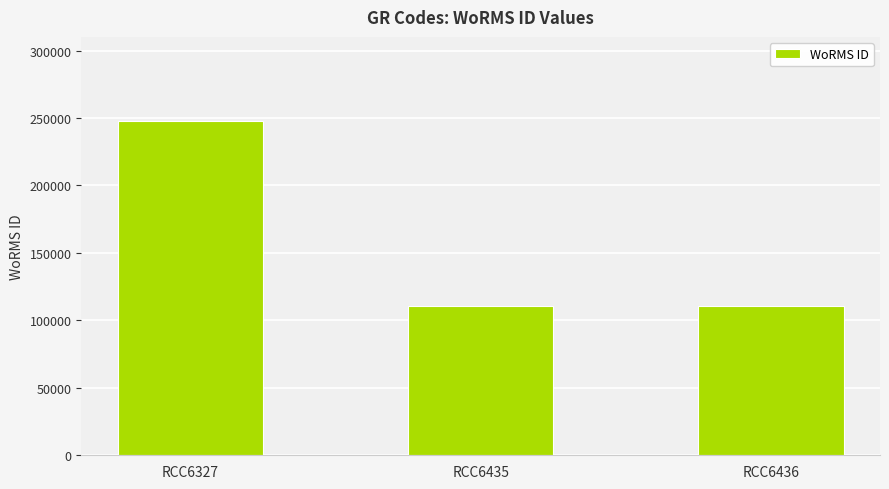

True or false: the data shows 110652 at RCC6435.

True